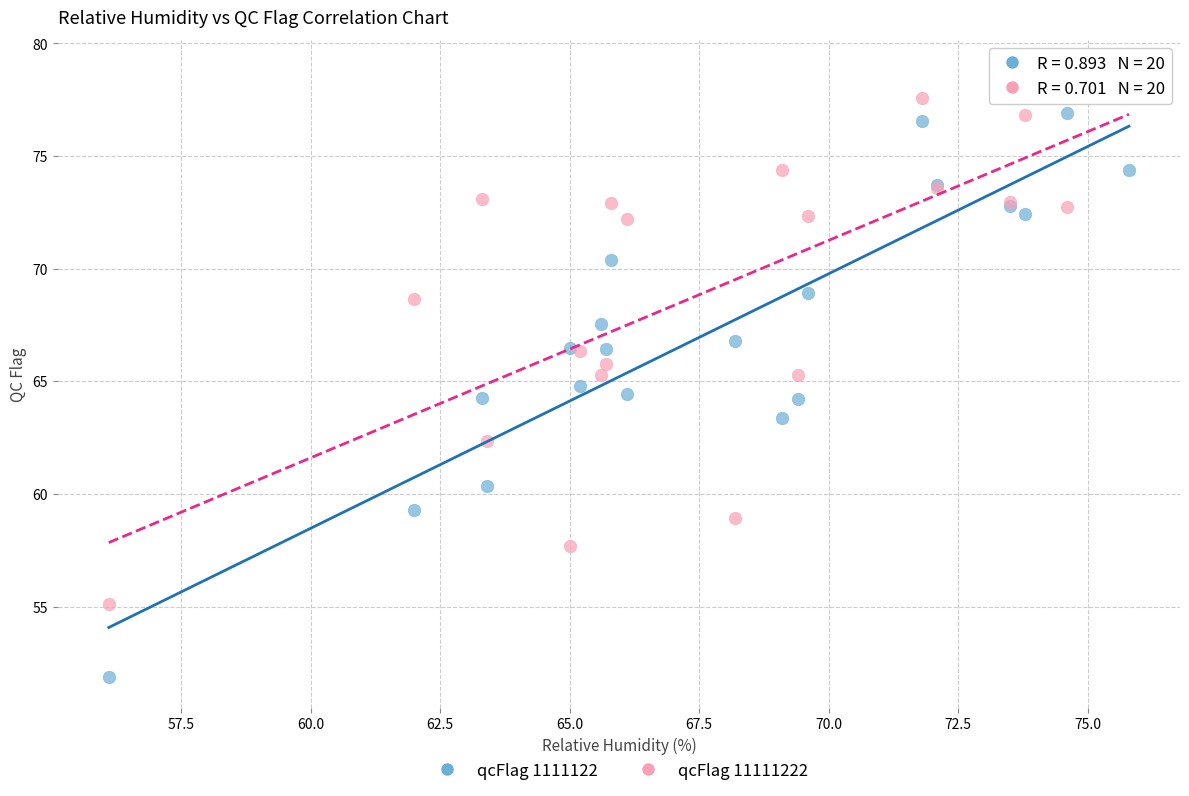

Which series has the widest spread of Y values?

qcFlag 1111122